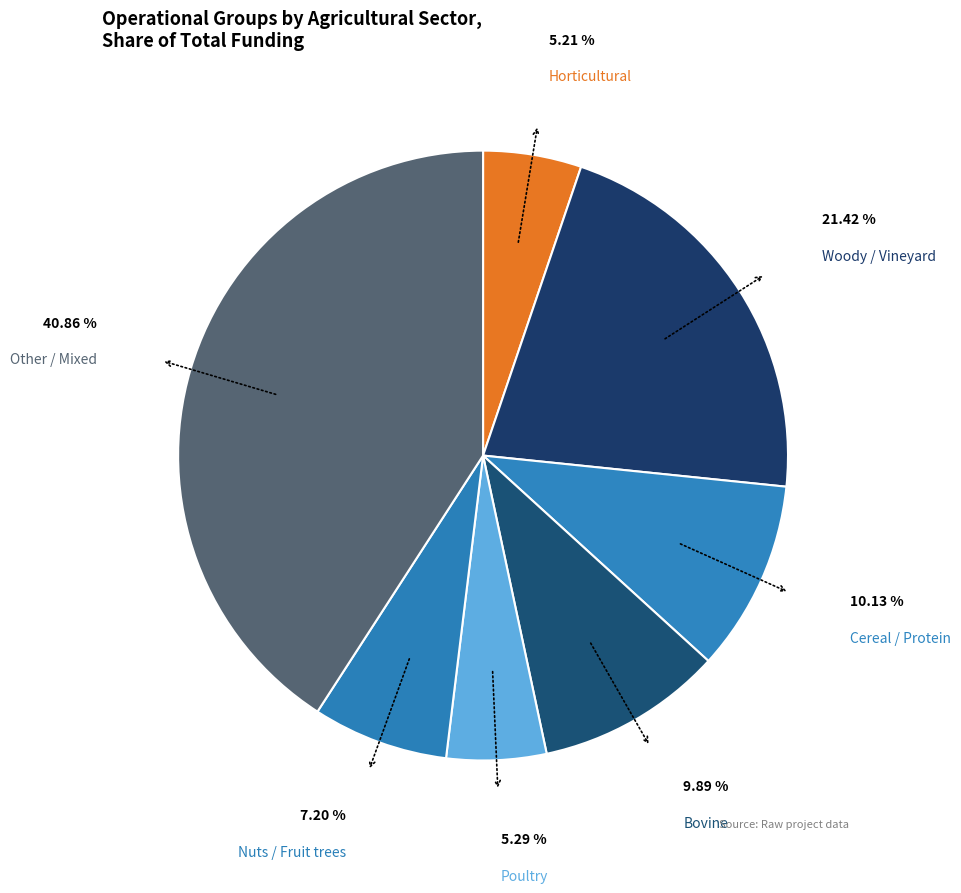

Which slice is the largest?

Other / Mixed